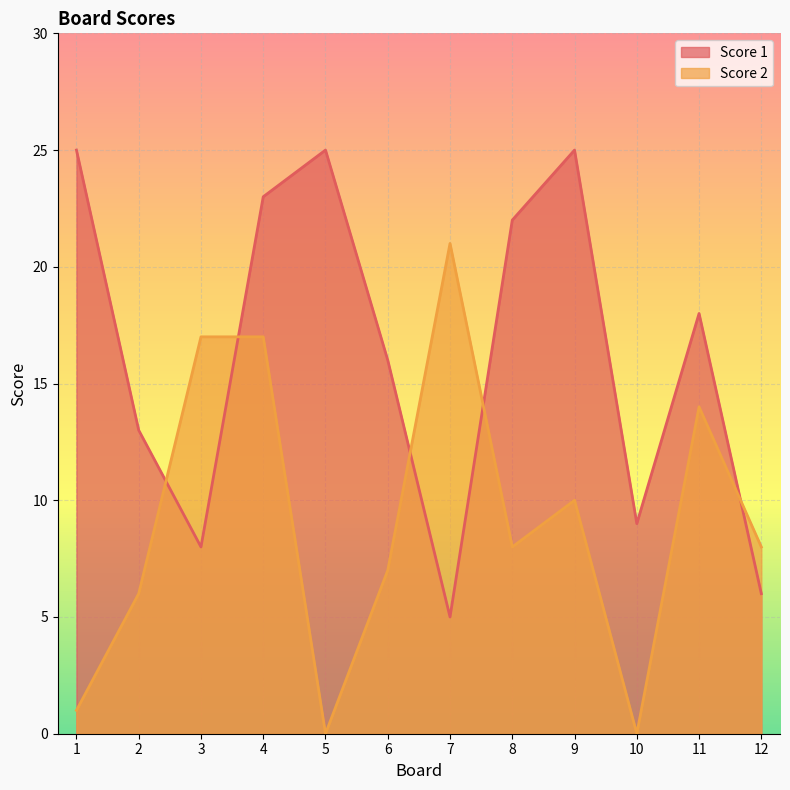

Count the number of categories in the chart.

12